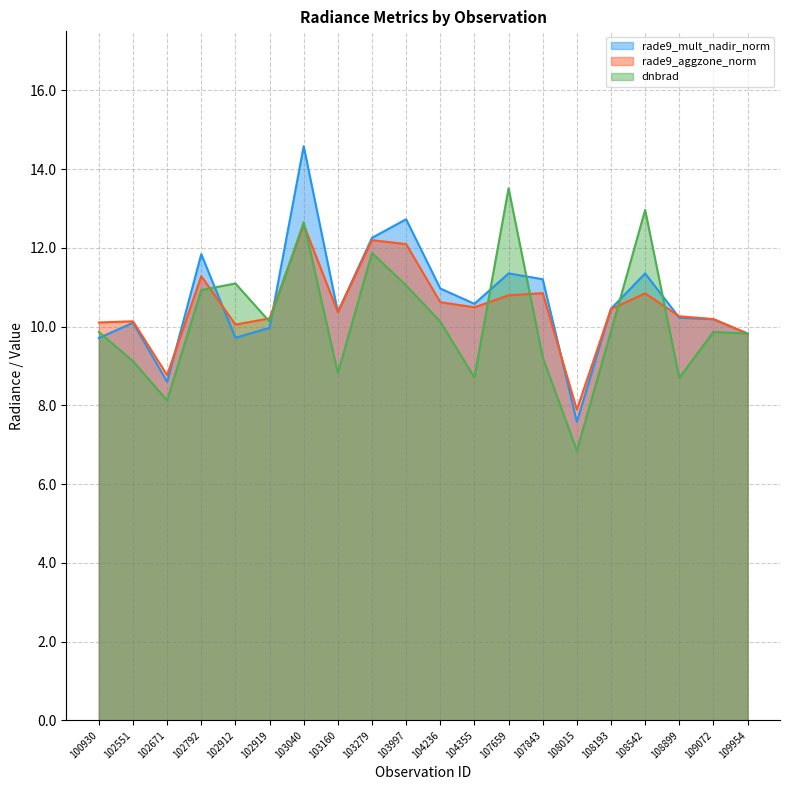

Where is rade9_aggzone_norm nearest to the value 10?

102912